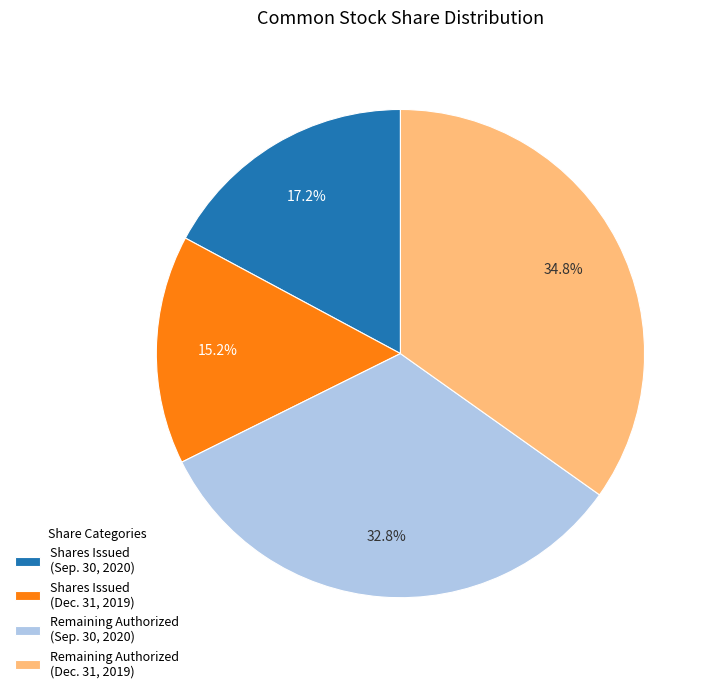

Which category has the biggest portion of the pie?

Remaining Authorized (Dec. 31, 2019)